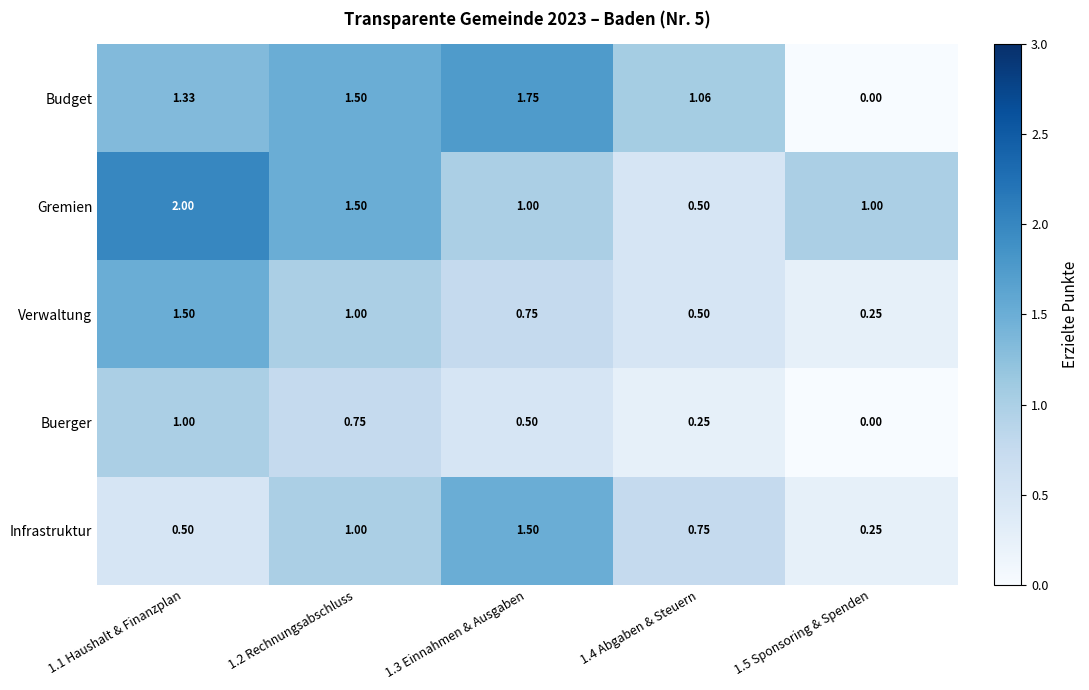

Which series has the largest total across all categories?

Gremien